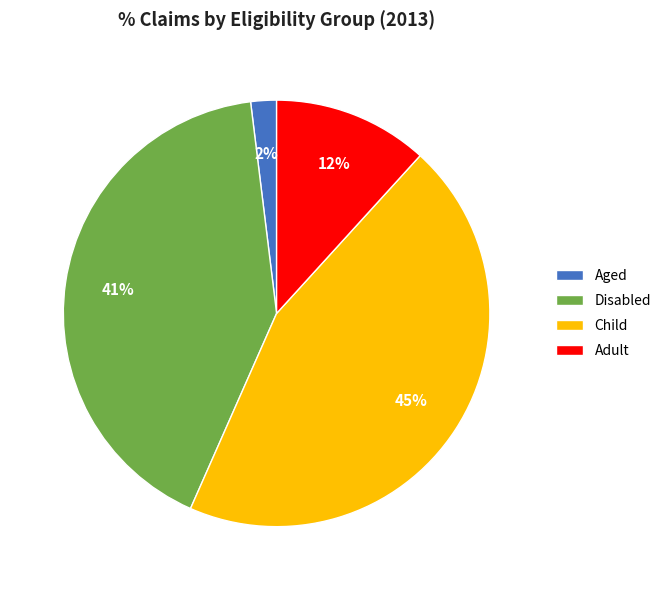

Count the number of slices in the pie.

4